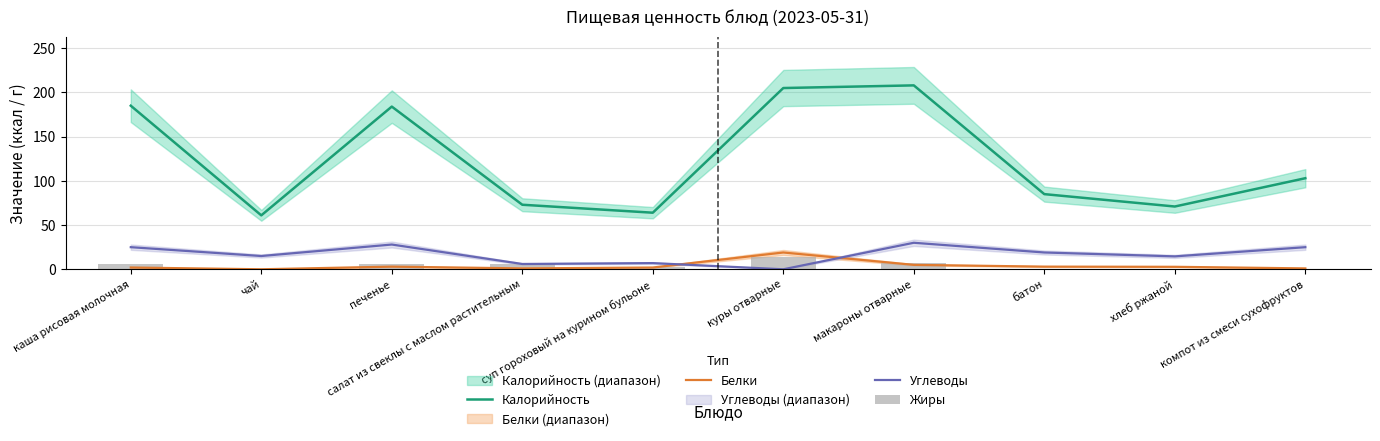

At which label is Белки closest to 9?

макароны отварные